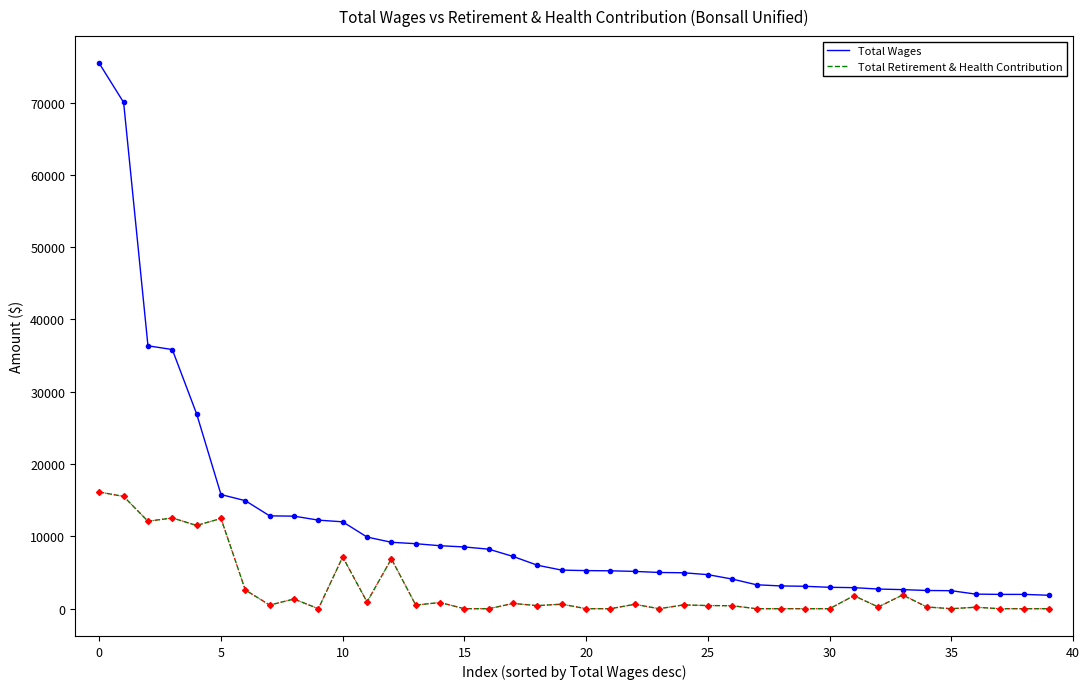

What is the lowest value of the Total Wages series?

1860